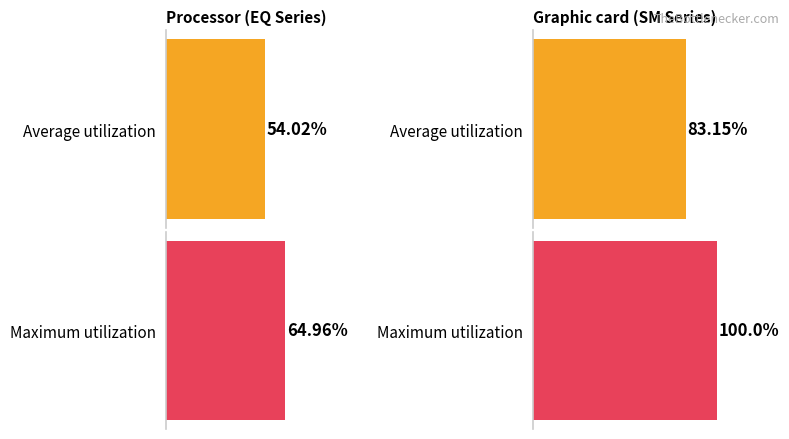

Read the Maximum utilization value at EQ.

65.0